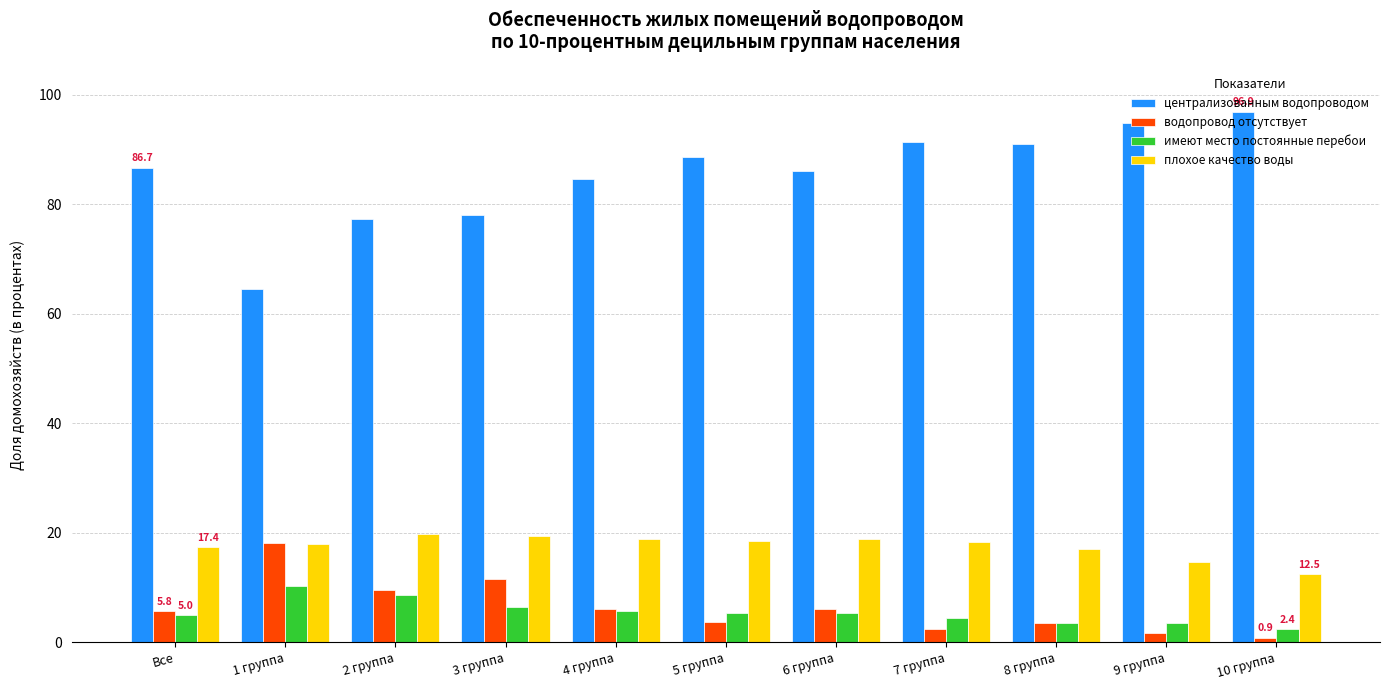

What is the greatest value displayed?

96.9